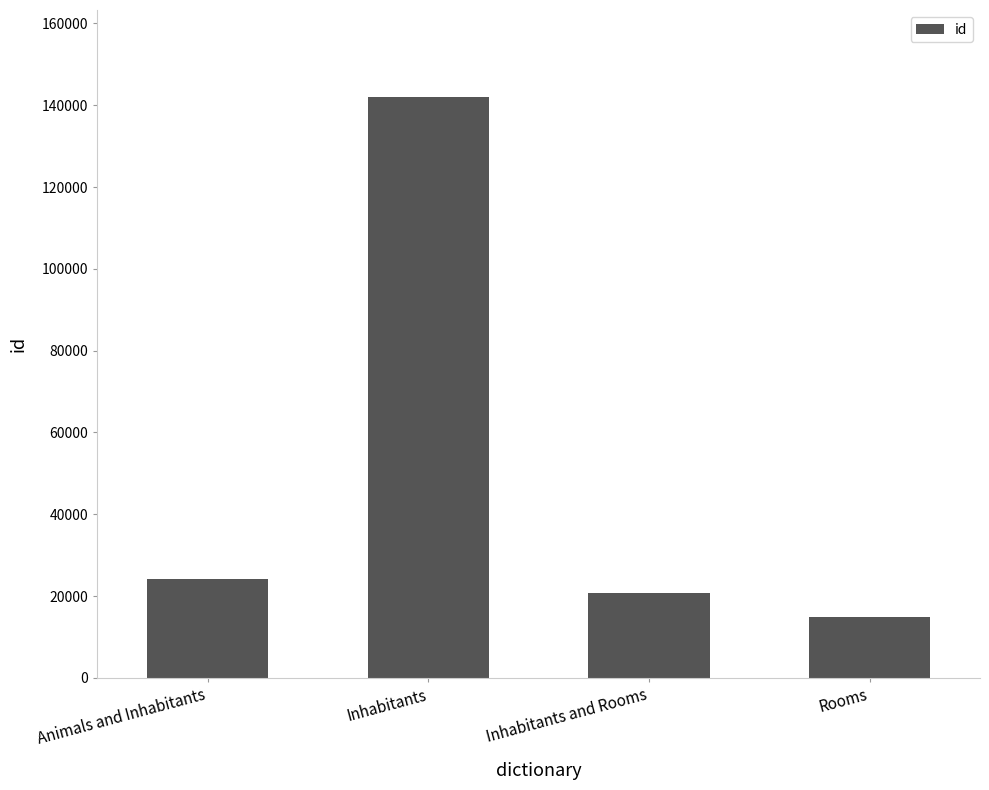

How many data points are less than 24243?

2